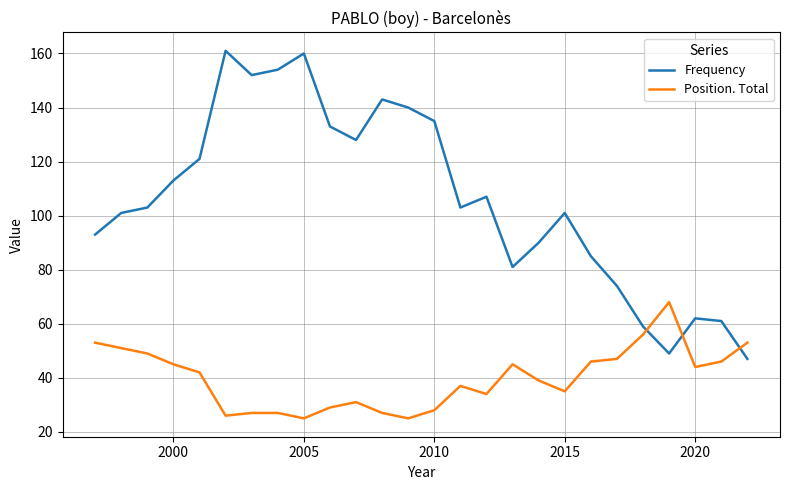

What is the difference between the maximum and minimum values in the Frequency series?

114